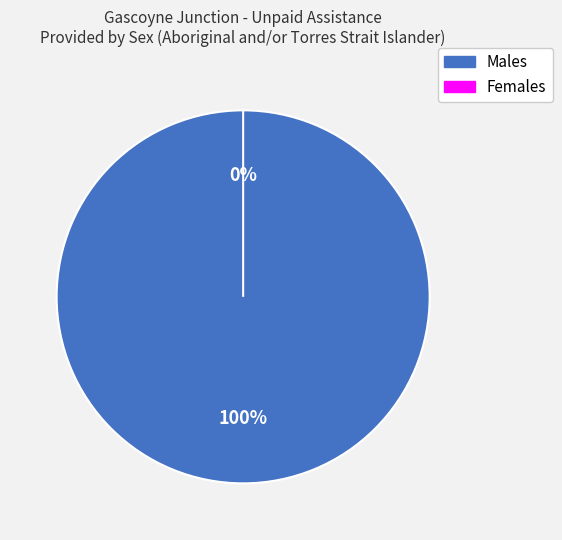

Which slice is the largest?

Males